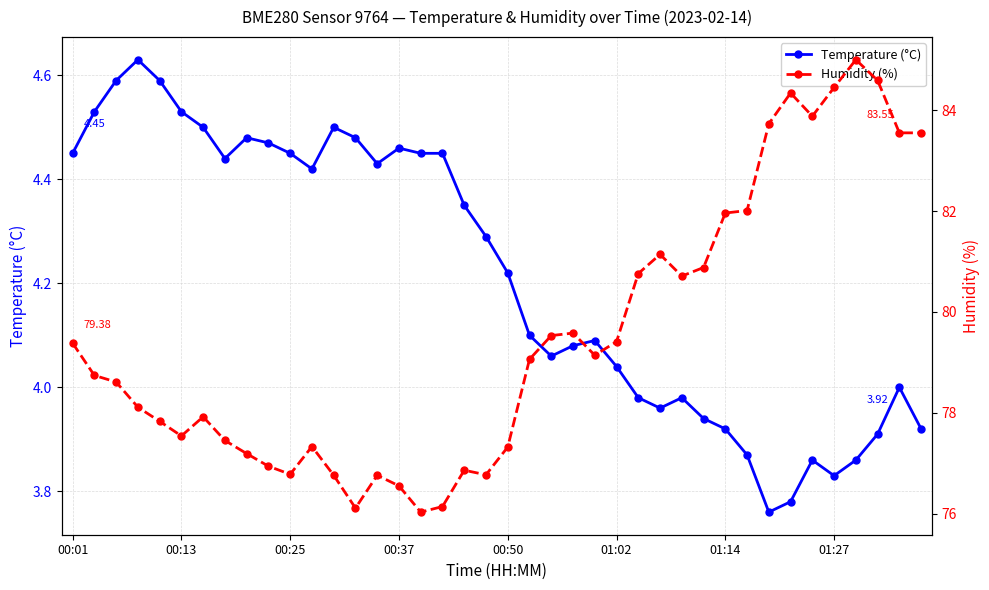

Read the Humidity (%) value at 00:50.

77.3